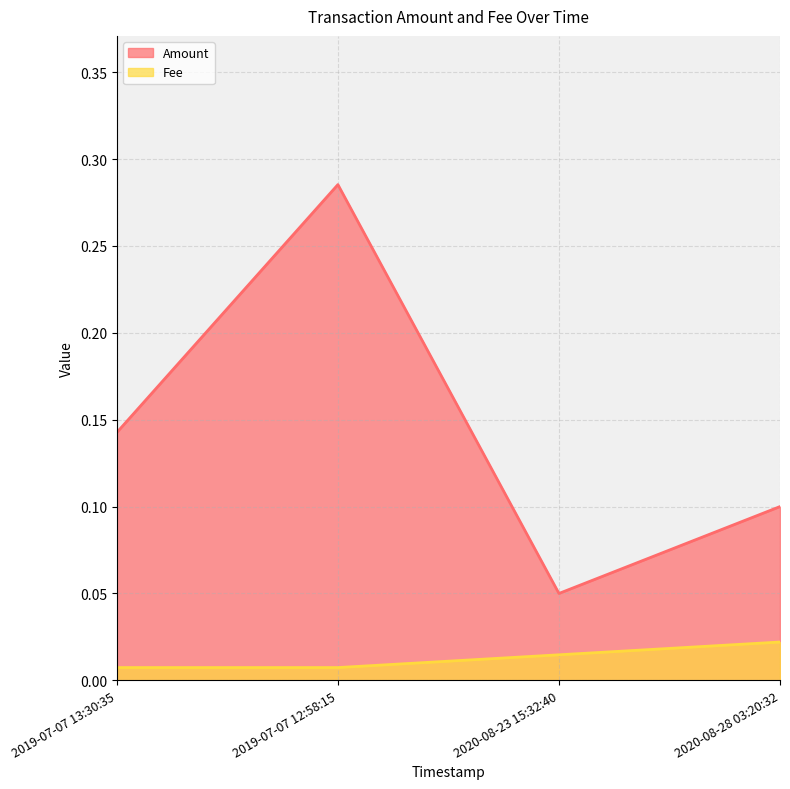

How many lines are shown in the chart?

2